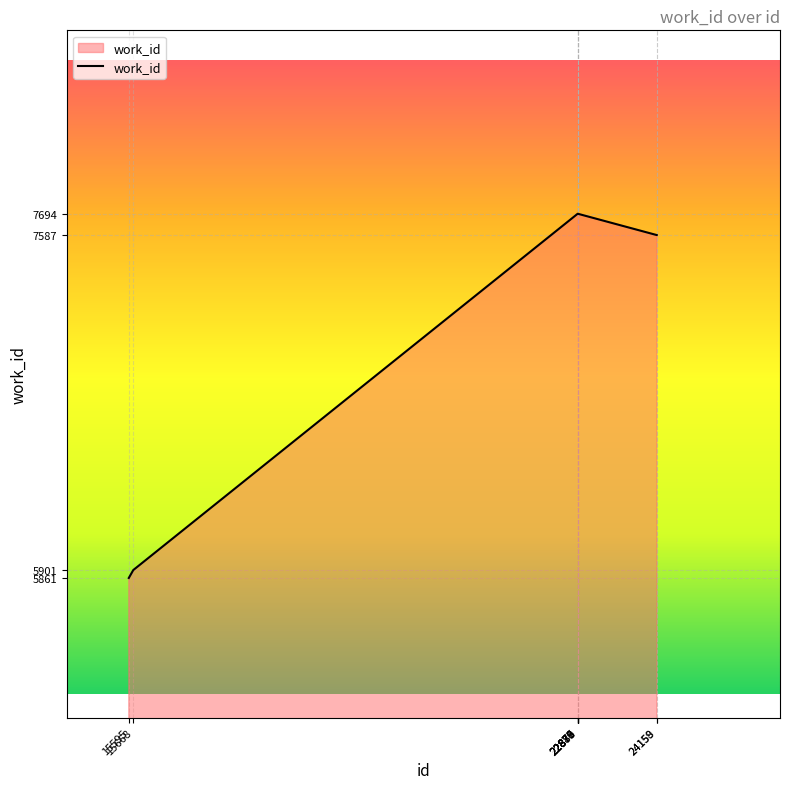

How many values are below 7694?

4